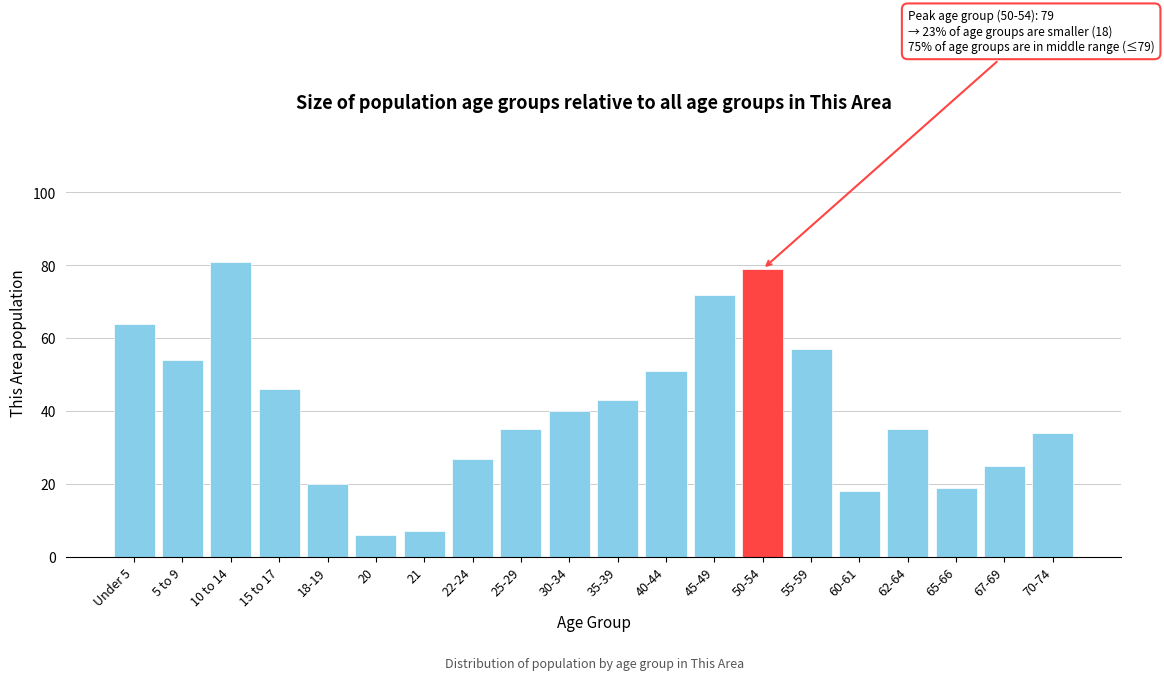

Reading right to left, extract all data points from this chart.

70-74=34	67-69=25	65-66=19	62-64=35	60-61=18	55-59=57	50-54=79	45-49=72	40-44=51	35-39=43	30-34=40	25-29=35	22-24=27	21=7	20=6	18-19=20	15 to 17=46	10 to 14=81	5 to 9=54	Under 5=64